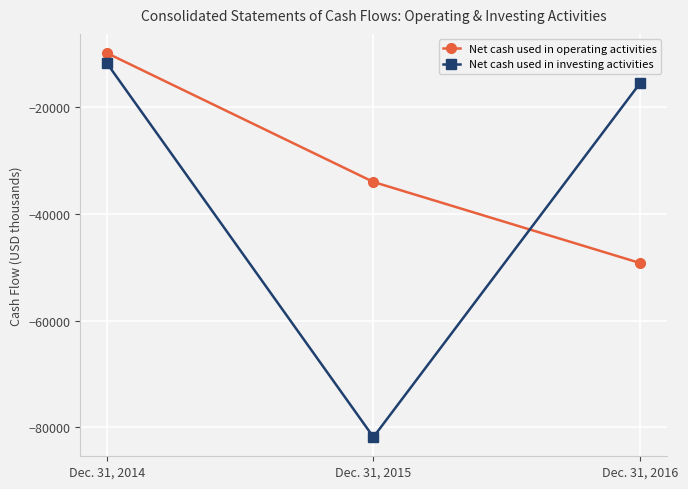

Is the value of Net cash used in operating activities at Dec. 31, 2015 greater than the value of Net cash used in investing activities at Dec. 31, 2014?

No